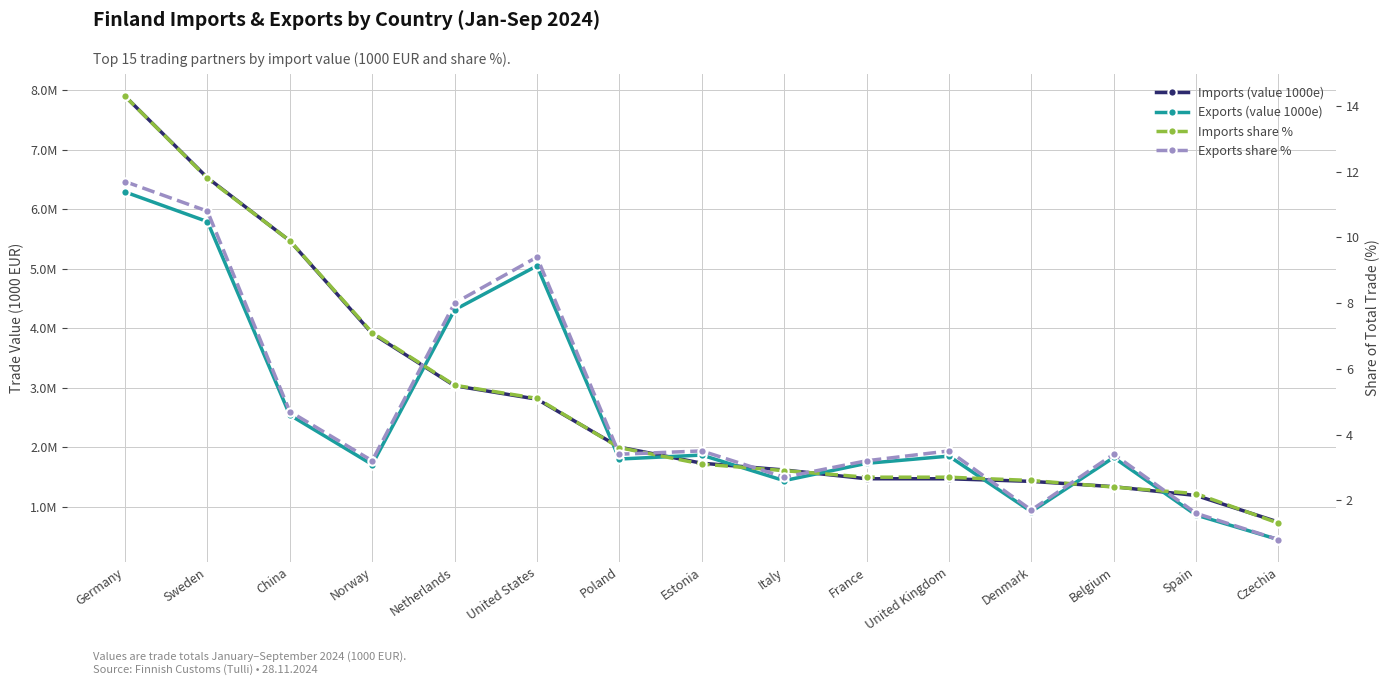

What are all the series names shown in the legend?

Imports (value 1000e), Exports (value 1000e), Imports share %, Exports share %